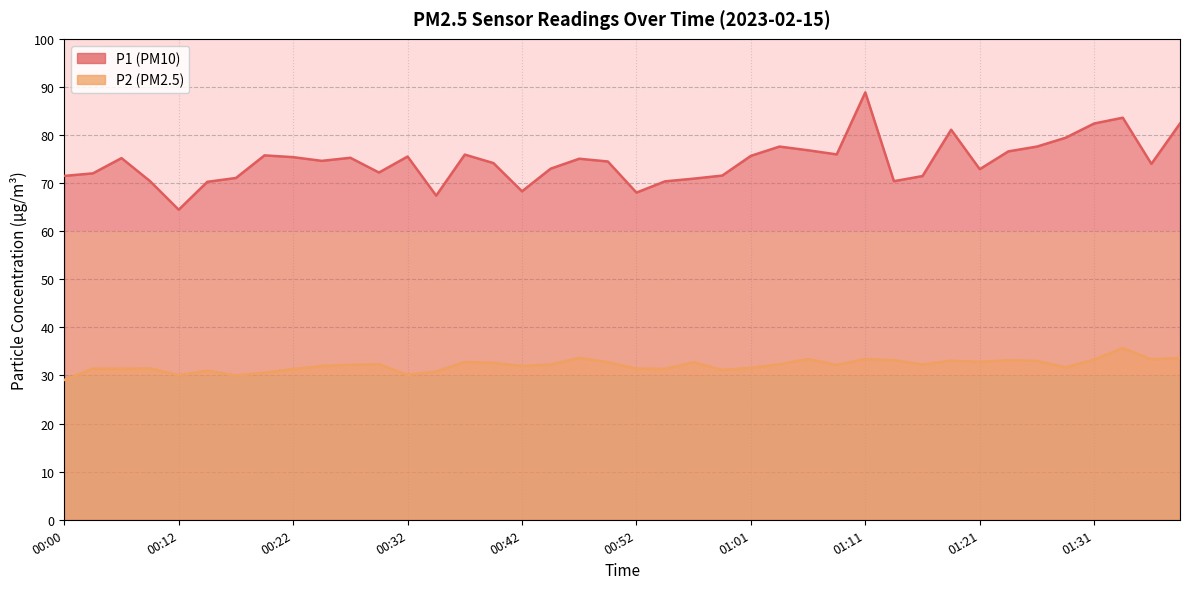

At which category does P1 reach its first local valley?

00:12